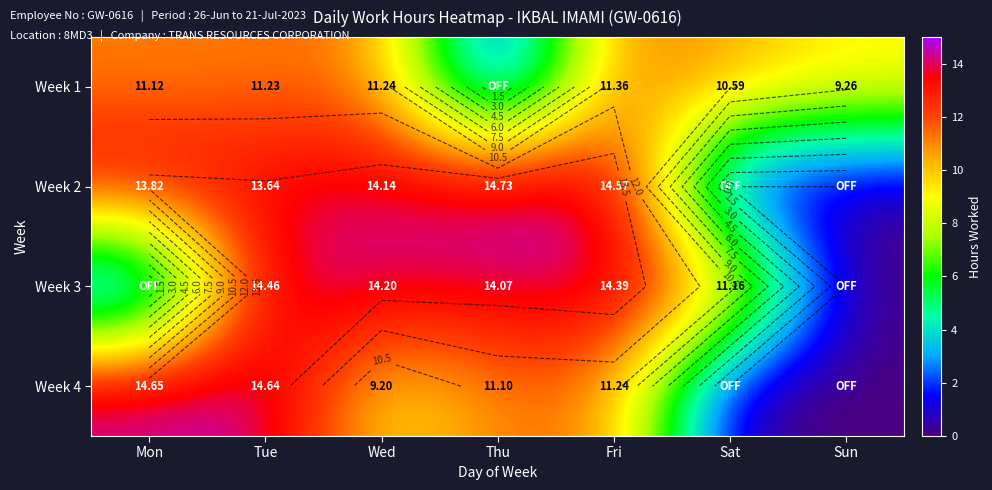

Count the number of data series in this chart.

4